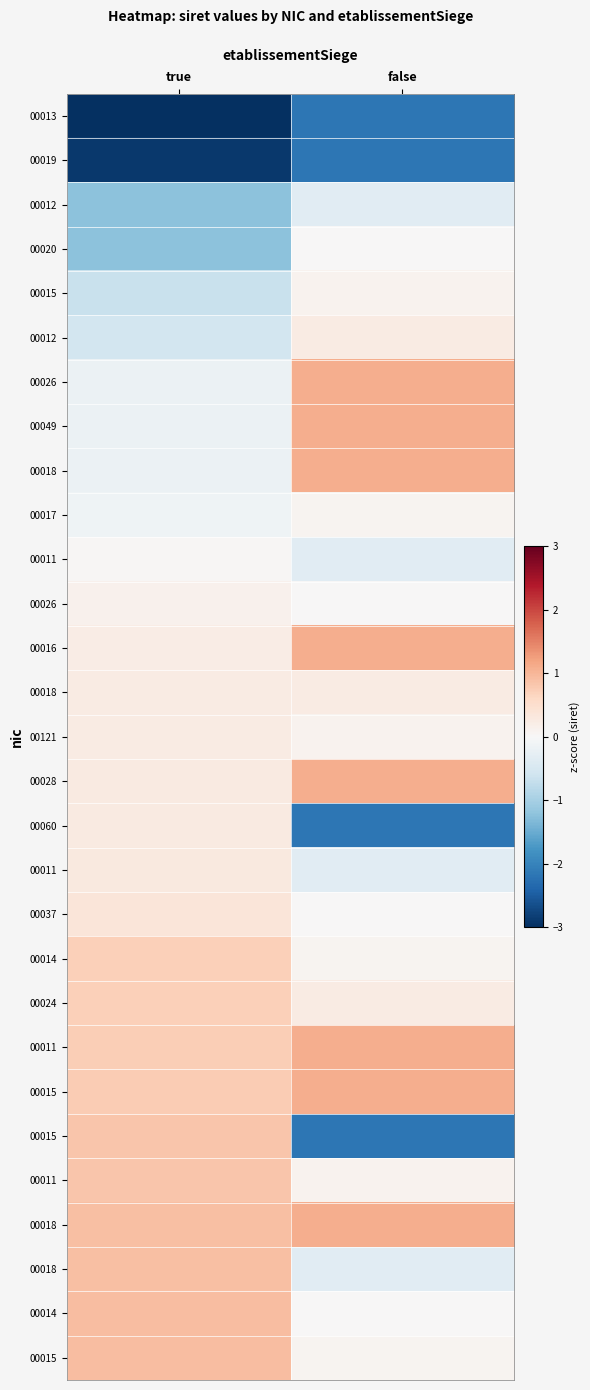

How many data points does each series have?

2